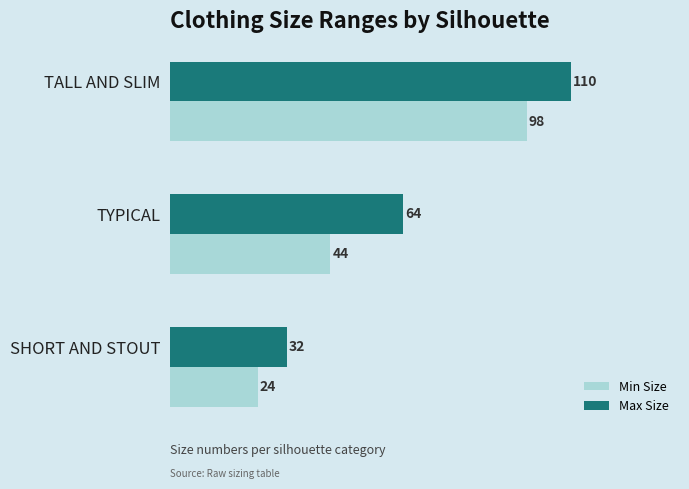

What are all the series names shown in the legend?

Min Size, Max Size